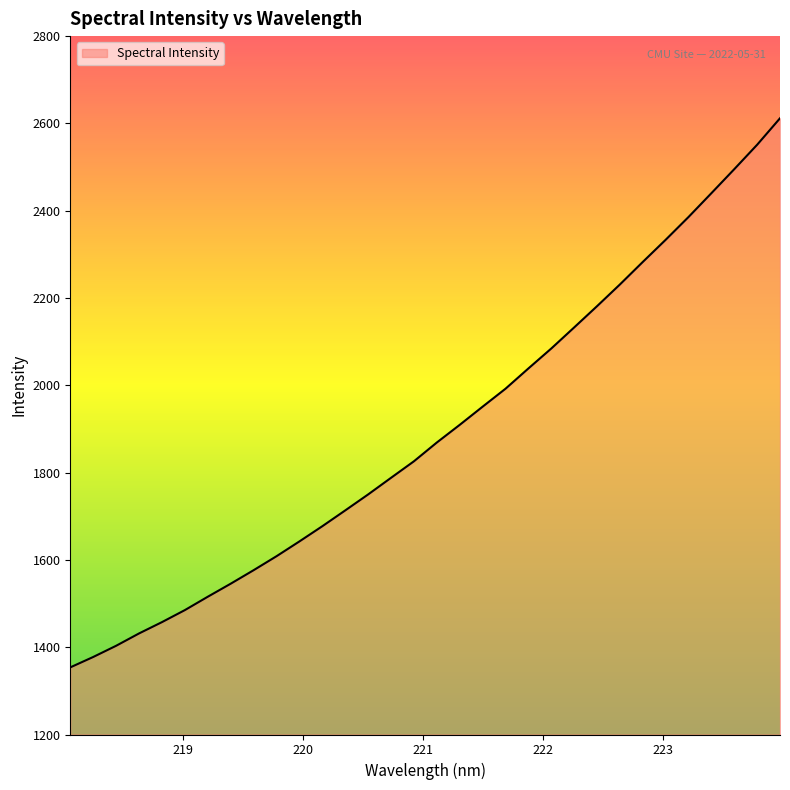

How many lines are shown in the chart?

1